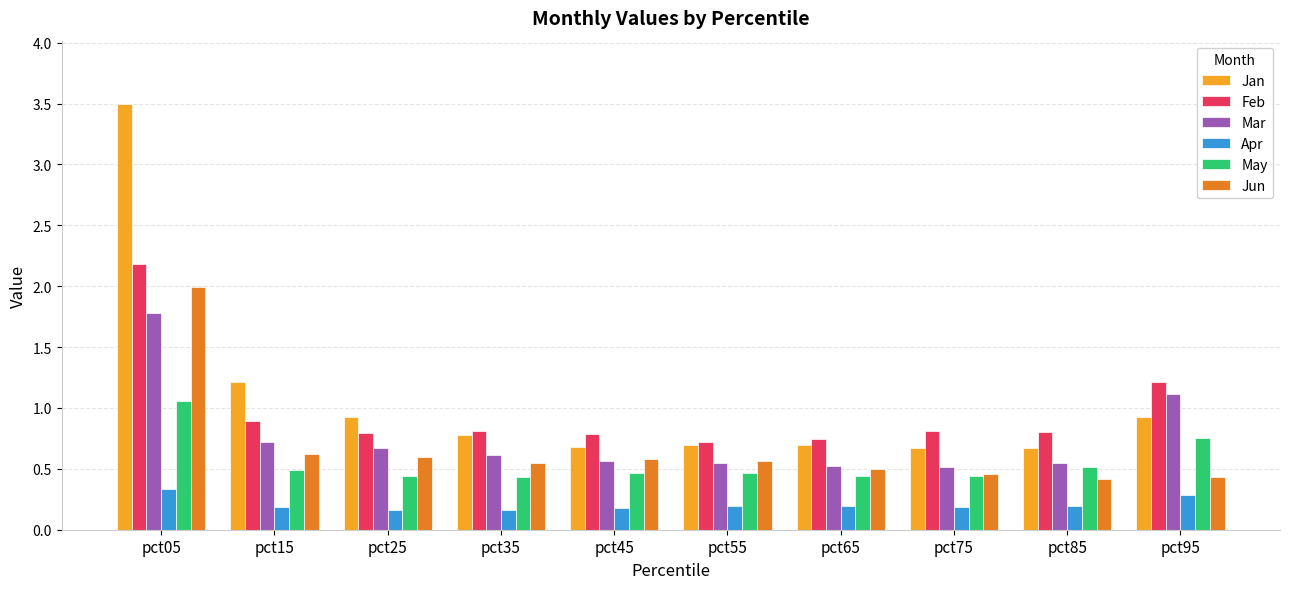

How many Apr values are between 0 and 1?

10